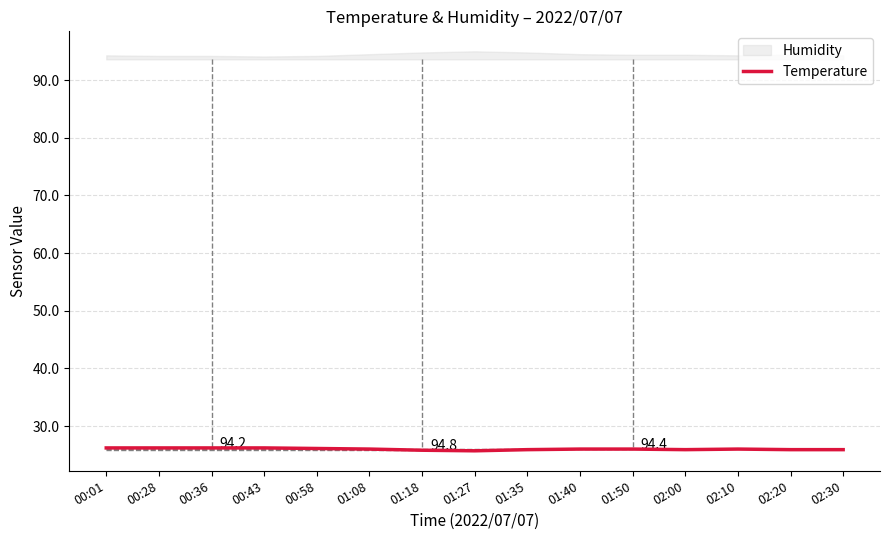

Reading left to right, transcribe all the data shown in this chart.

00:01=26.2	00:28=26.2	00:36=26.2	00:43=26.2	00:58=26.1	01:08=26.0	01:18=25.8	01:27=25.7	01:35=25.9	01:40=26.0	01:50=26.0	02:00=25.9	02:10=26.0	02:20=25.9	02:30=25.9